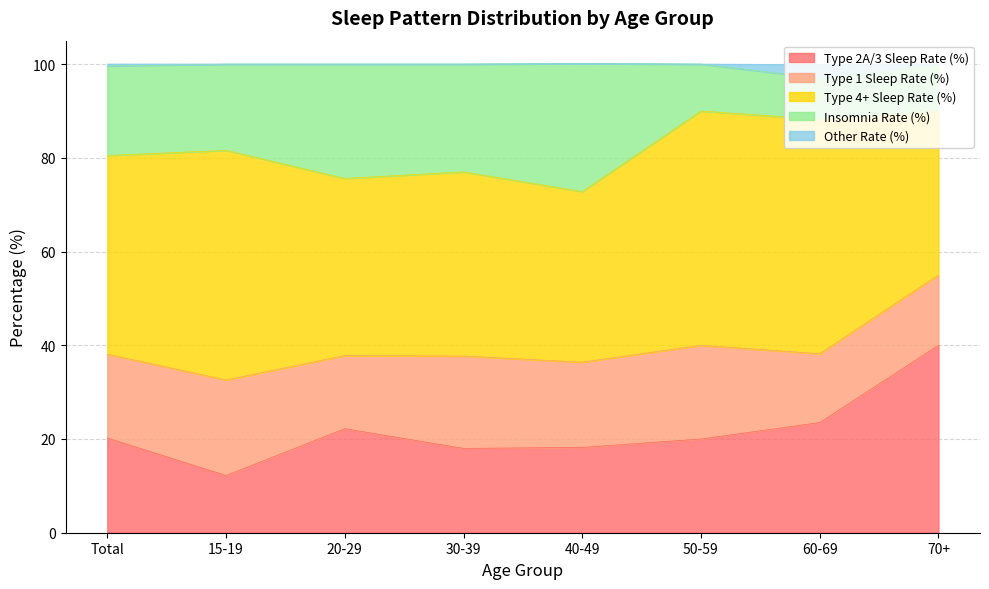

How many lines are shown in the chart?

5